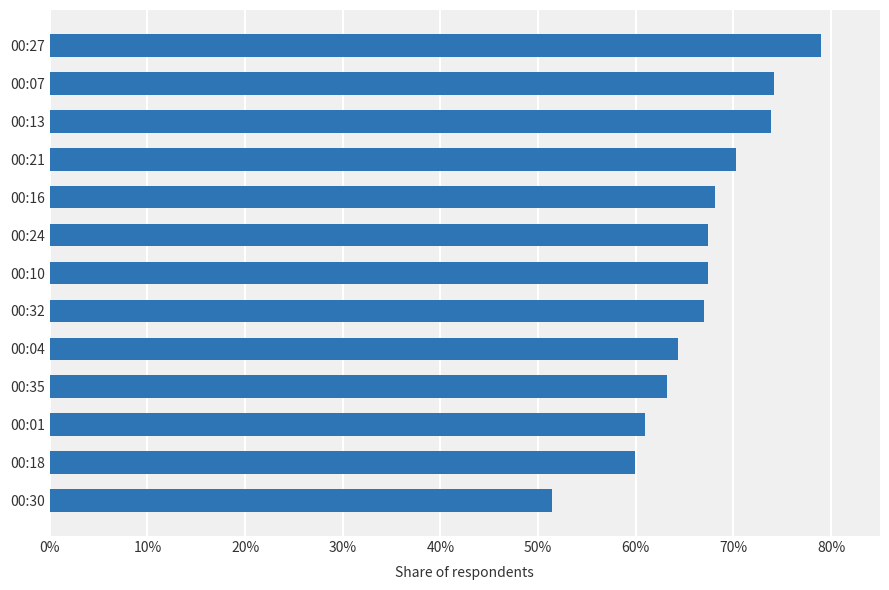

What is the average value?

66.7